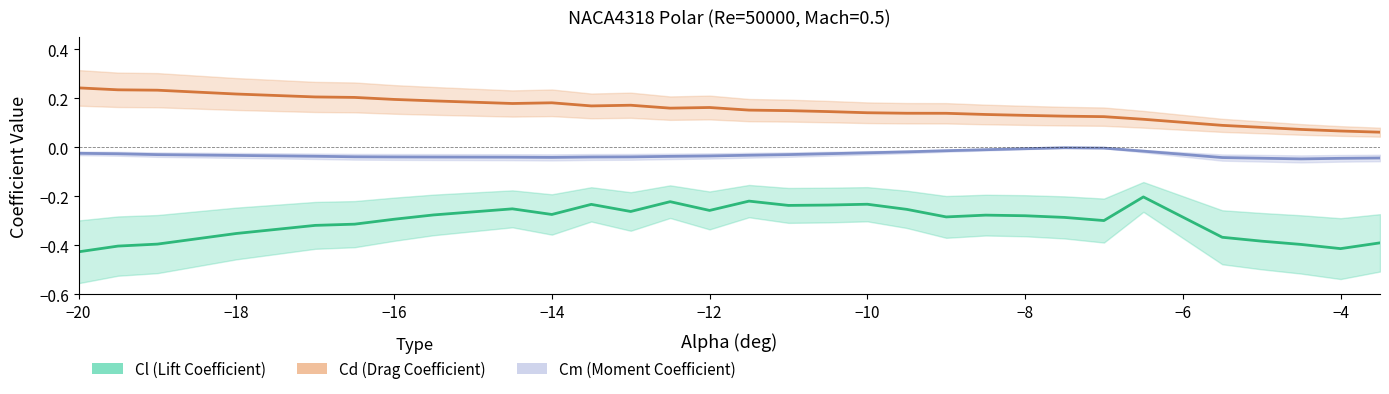

List the series in order of their peak value, lowest first.

Cl (Lift Coefficient), Cm (Moment Coefficient), Cd (Drag Coefficient)